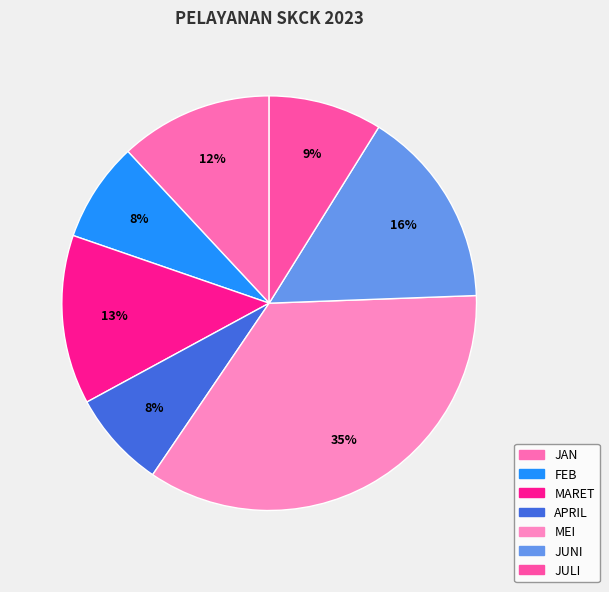

Does JAN account for over 50% of the chart?

No